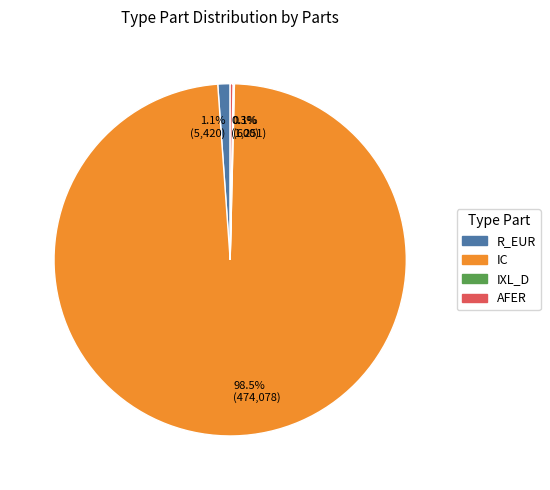

What is the largest slice in the pie chart?

98.5% (474,078)